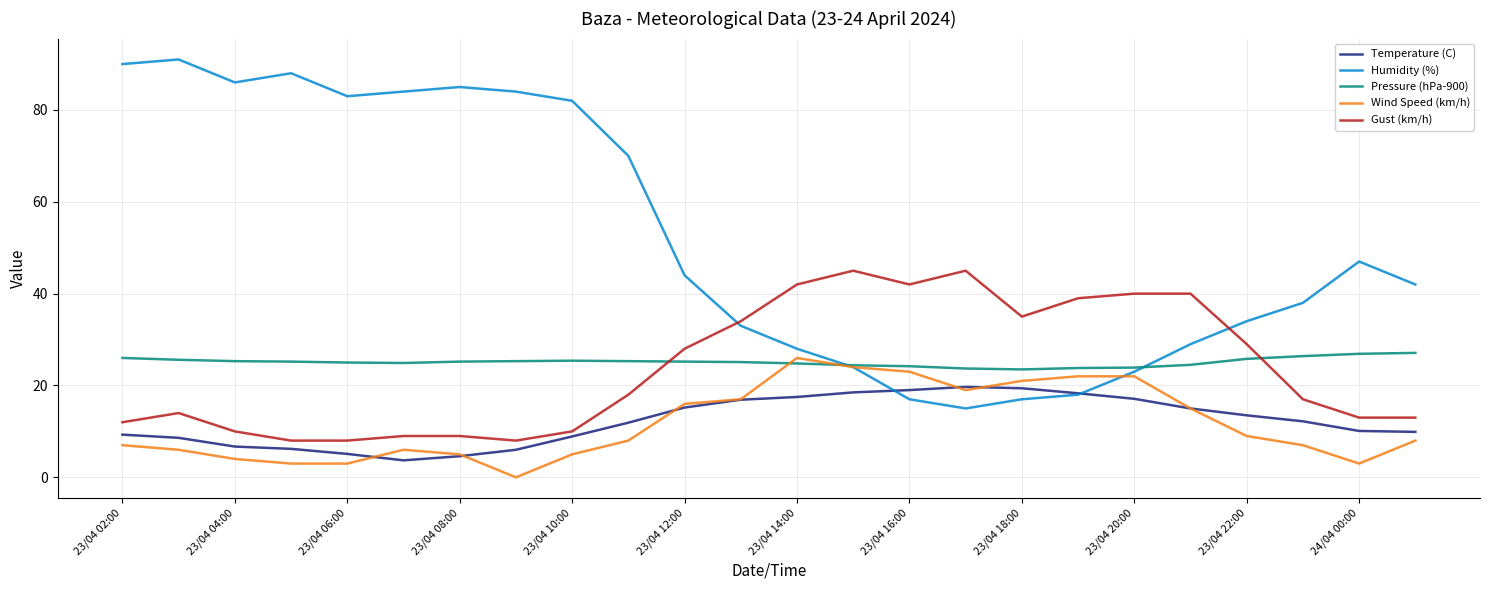

True or false: Gust (km/h) and Temperature (C) intersect in this chart.

False